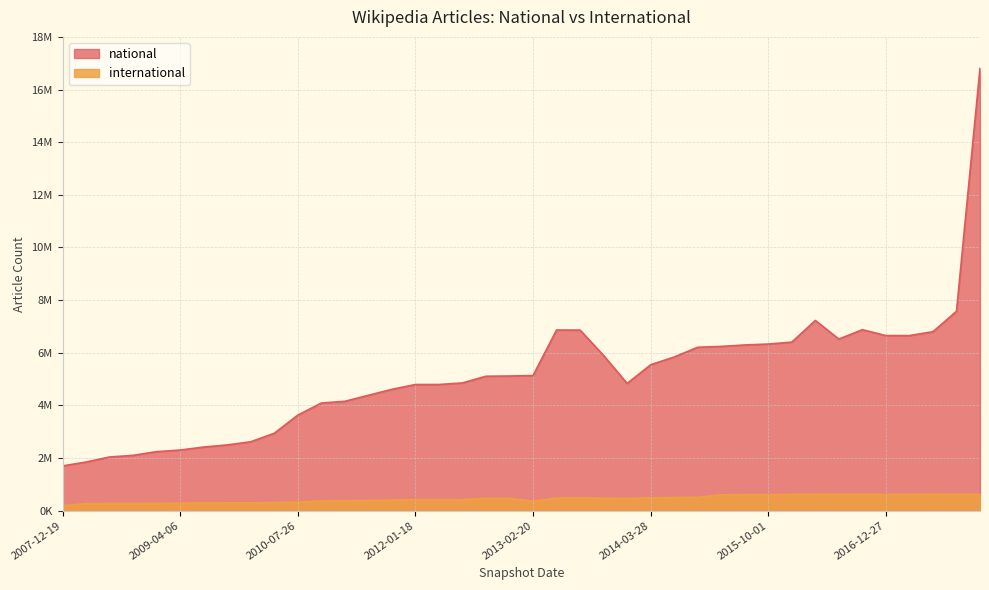

Rank the series by their maximum value, from lowest to highest.

international, national